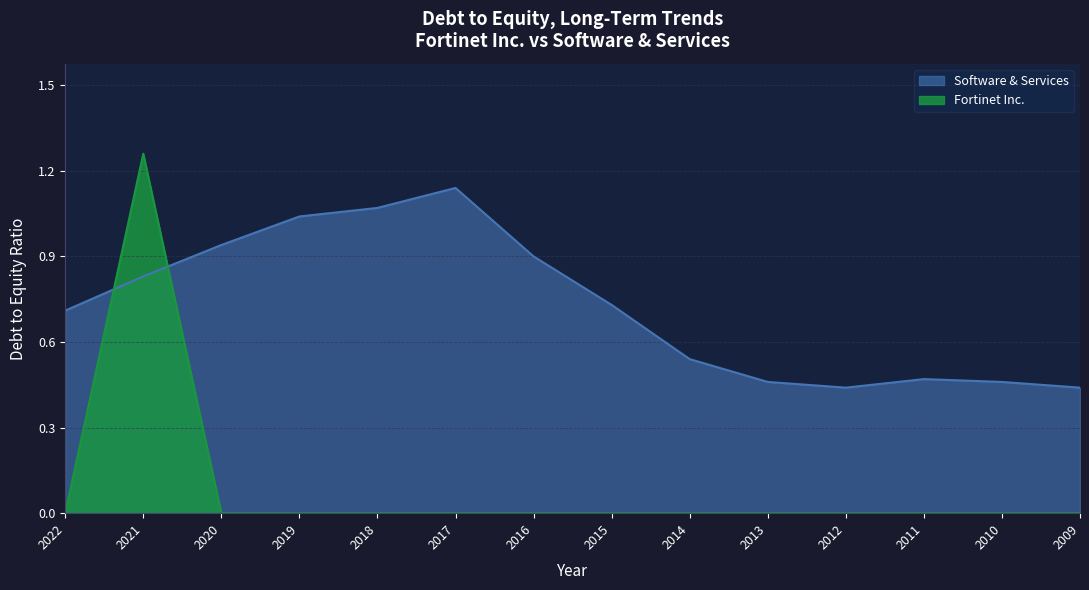

What are all the series names shown in the legend?

Software & Services, Fortinet Inc.